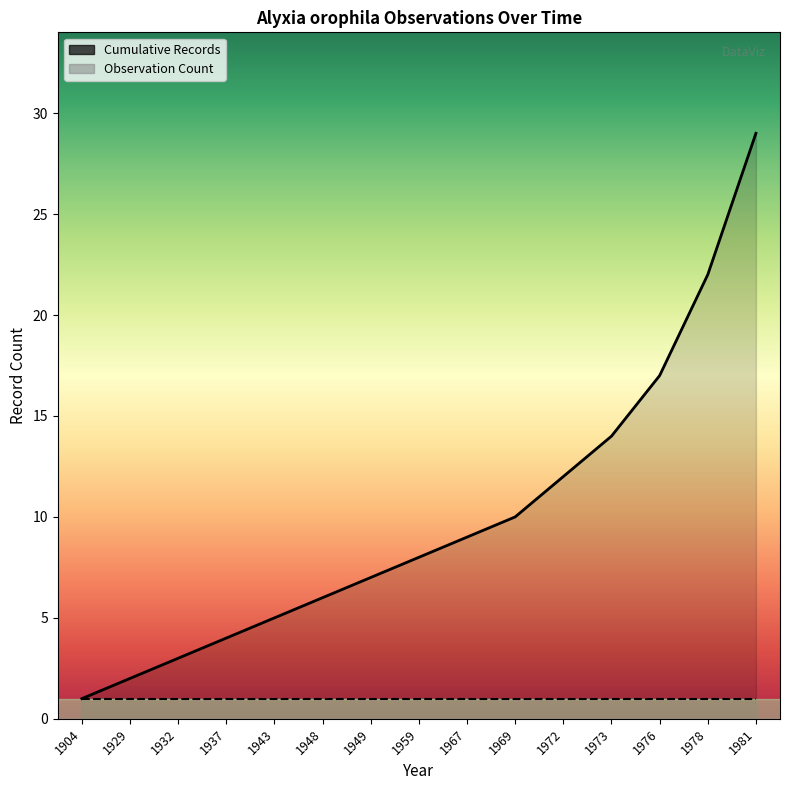

At which label is the value closest to 15?

1973